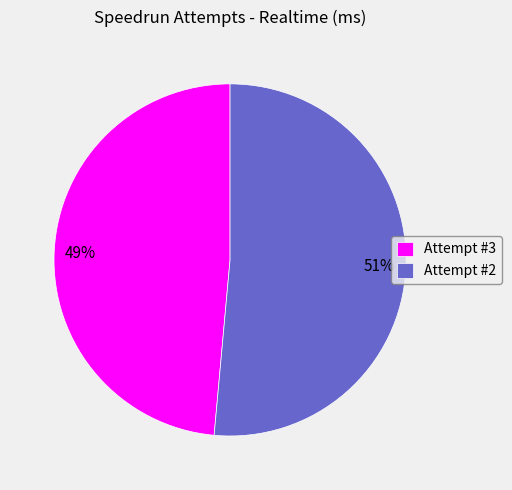

Rank the categories by value from highest to lowest.

Attempt #2, Attempt #3